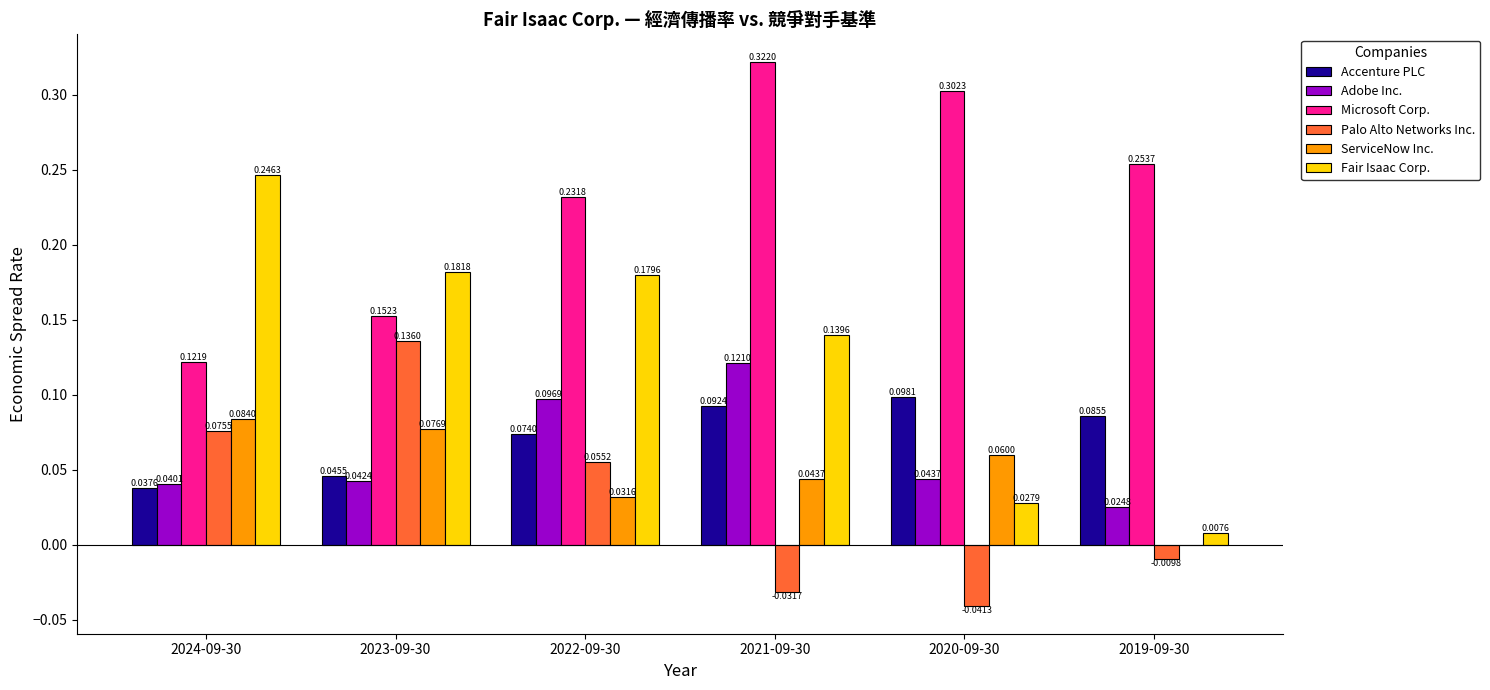

Where does the Palo Alto Networks Inc. series first go above 0?

2024-09-30